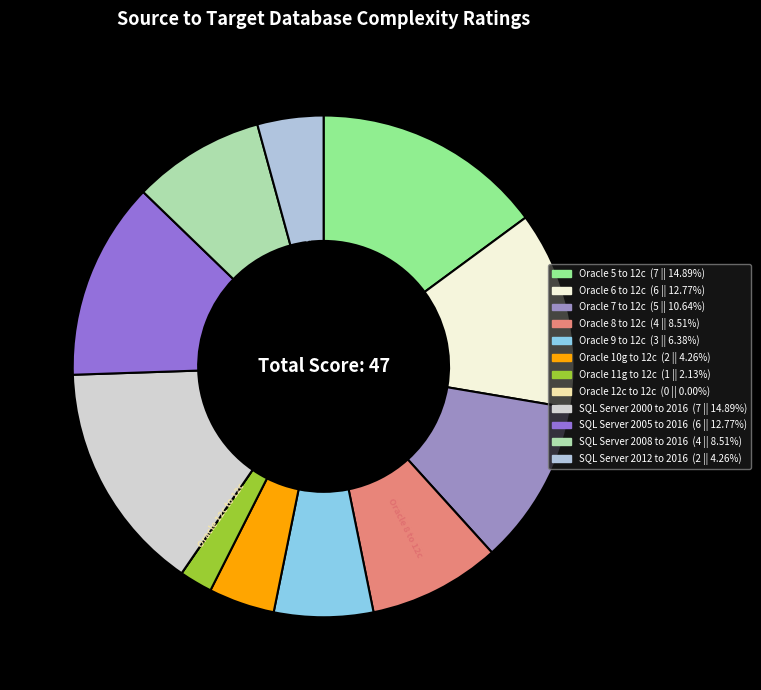

Between Oracle 10g to 12c and Oracle 9 to 12c, which is larger?

Oracle 9 to 12c